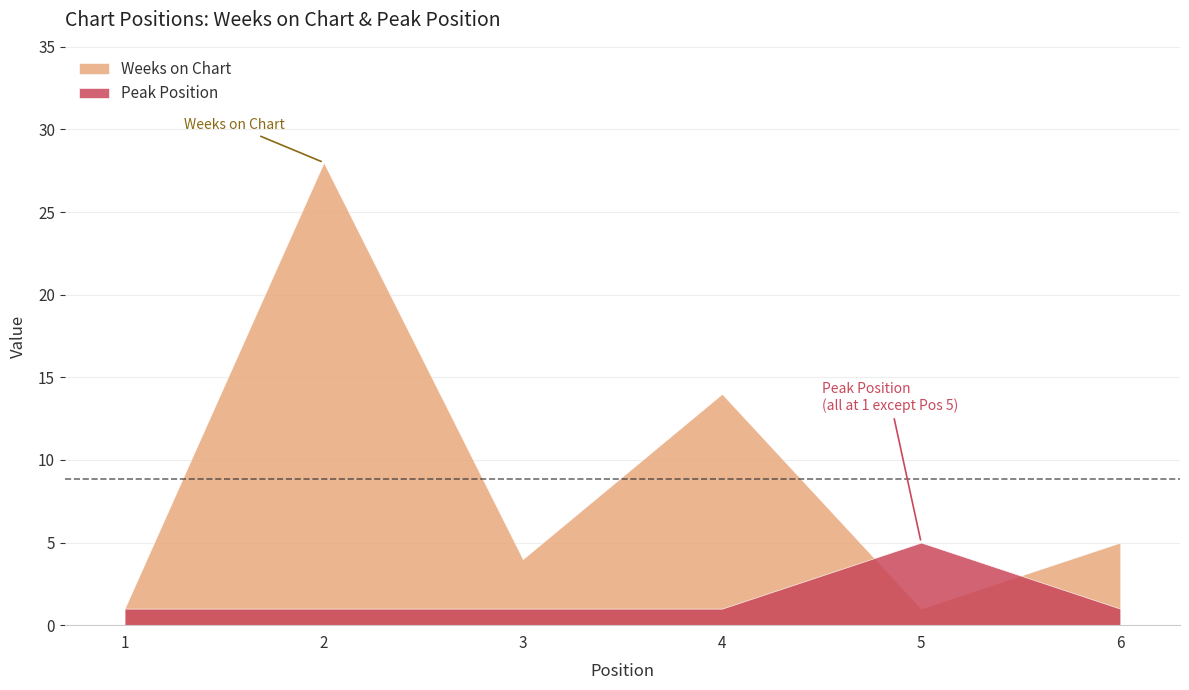

True or false: Peak Position has a value of 0 at 1.

False